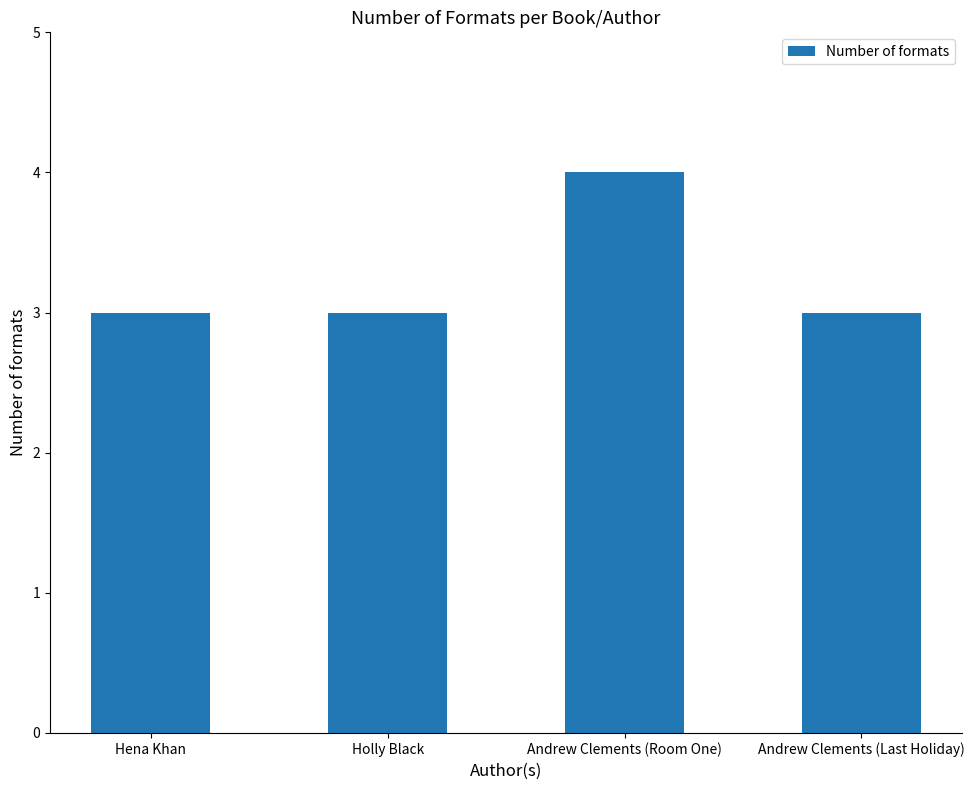

What is the label of the 3rd bar from the left?

Andrew Clements (Room One)